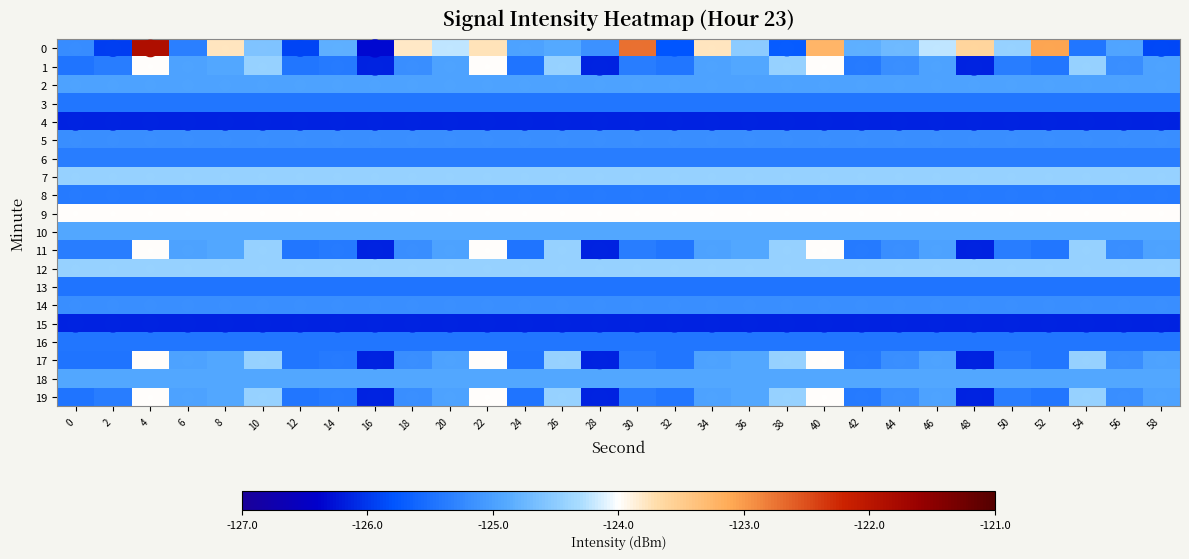

Count the number of data series in this chart.

20